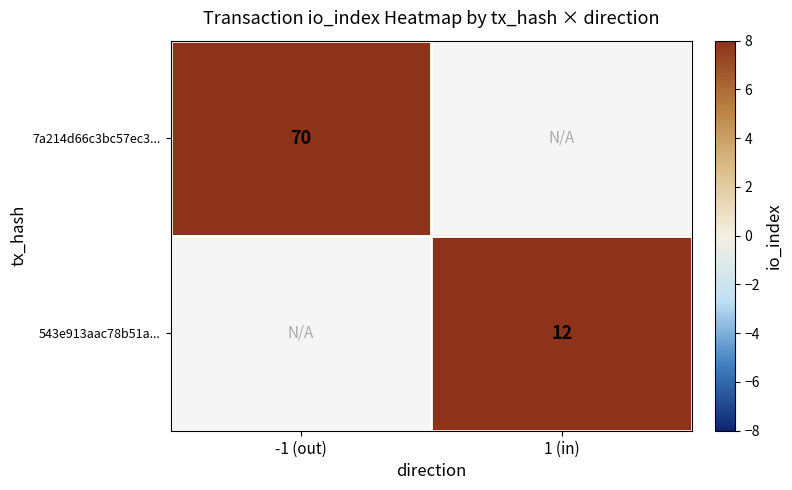

True or false: 543e913aac78b51a... has a value of 12 at 1 (in).

True